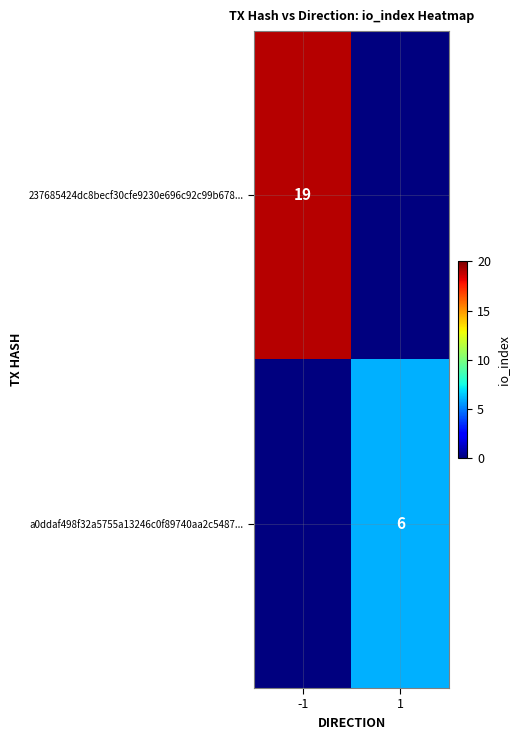

What is the total value across all series at -1?

19